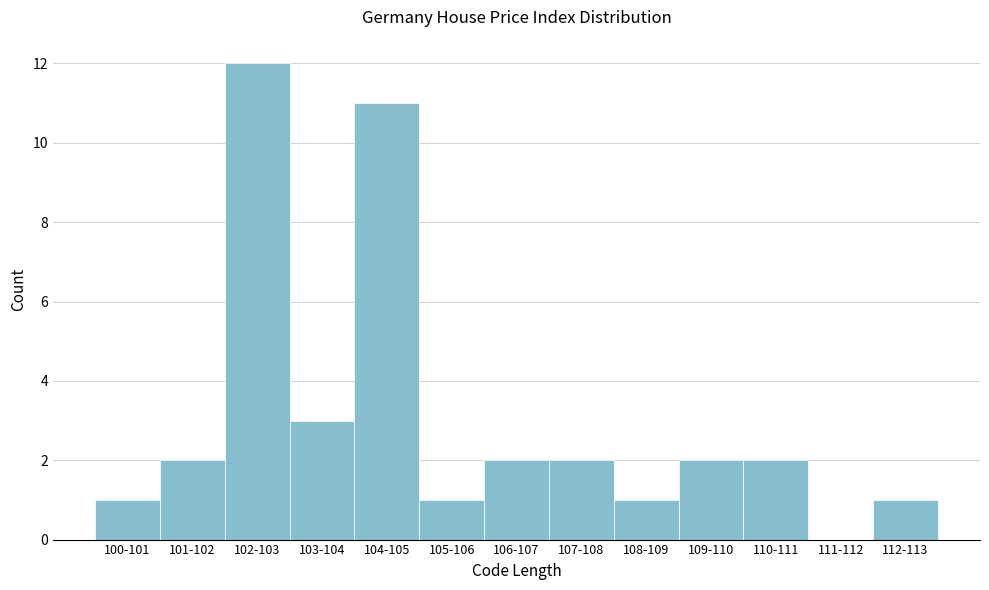

Reading left to right, list all the values displayed in this chart.

100-101=1	101-102=2	102-103=12	103-104=3	104-105=11	105-106=1	106-107=2	107-108=2	108-109=1	109-110=2	110-111=2	111-112=0	112-113=1